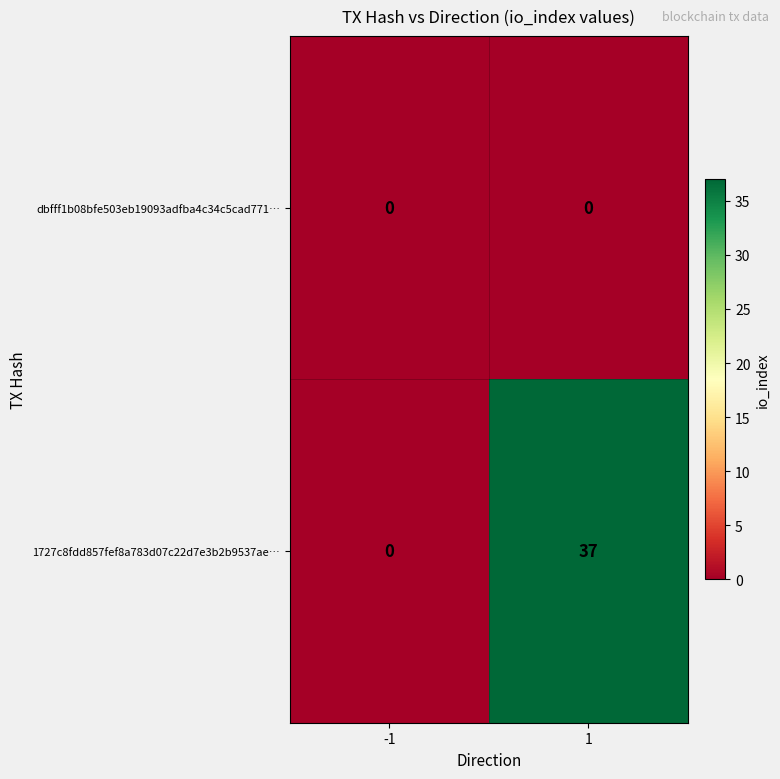

What is the difference between the 1727c8fdd857fef8a783d07c22d7e3b2b9537ae… values at -1 and 1?

37